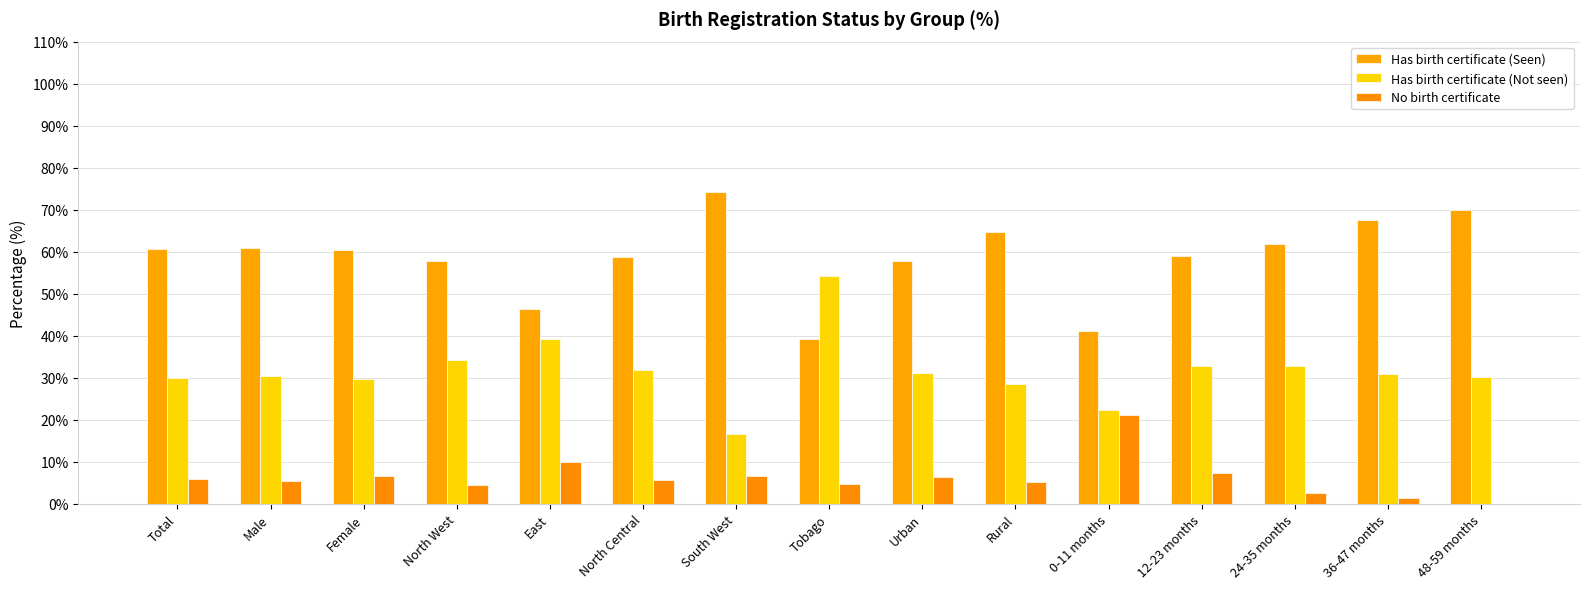

How many series are shown in this chart?

3